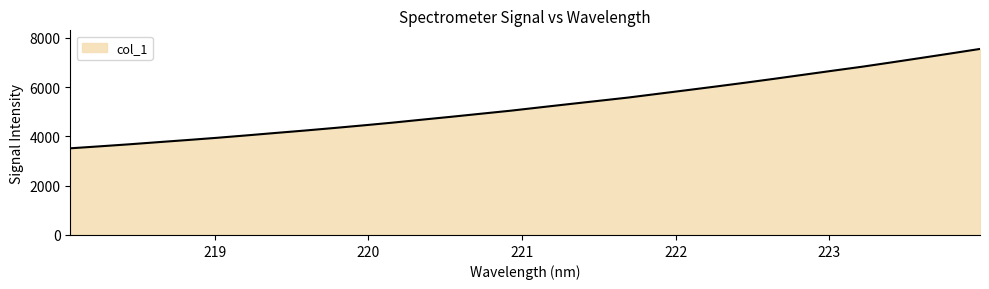

What is the greatest value displayed?

7550.9